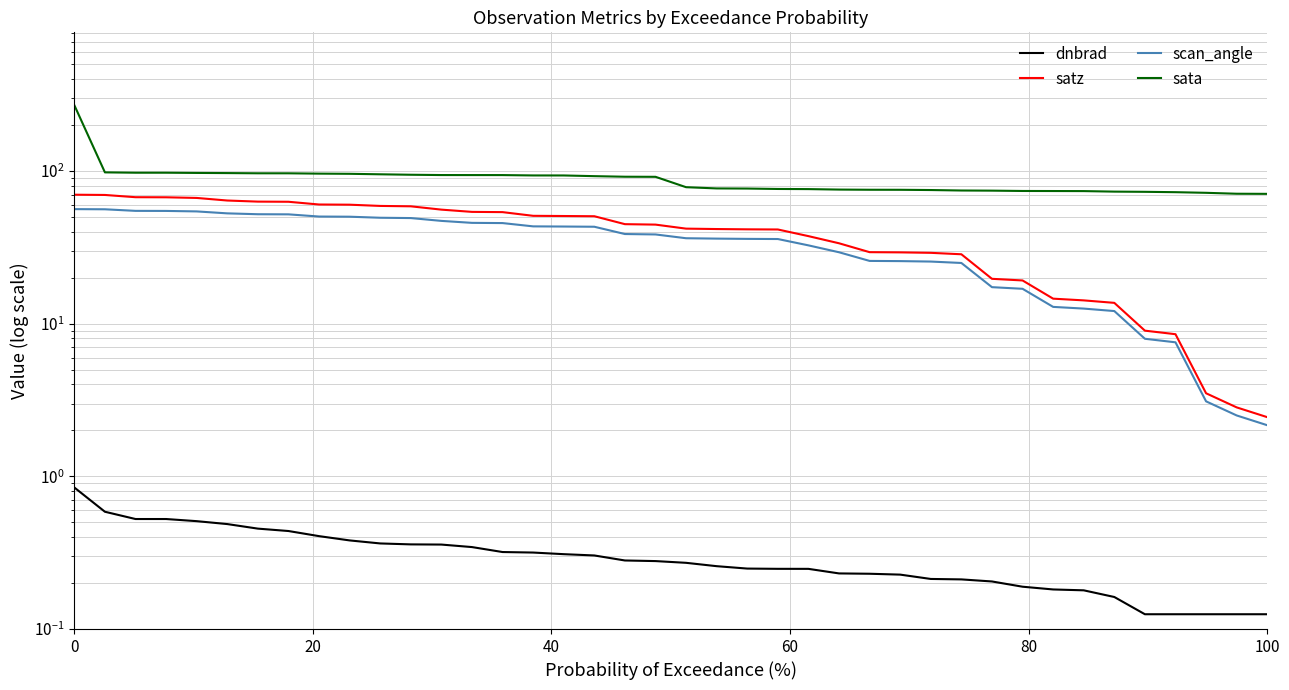

What is the label of the 4th point from the left?

60